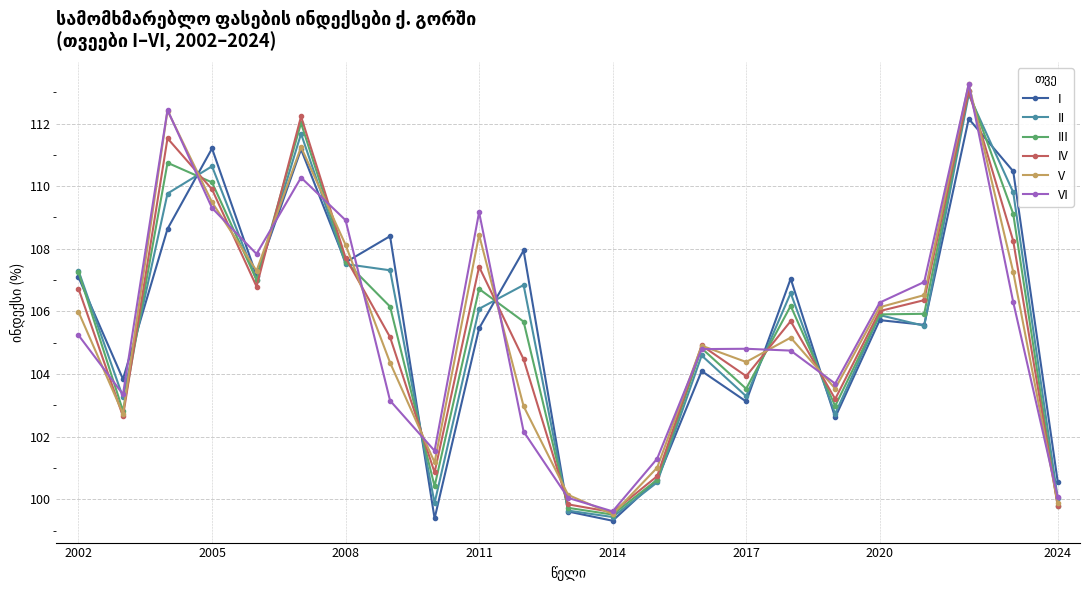

In IV, how many points are lower than both neighbors (excluding endpoints)?

6